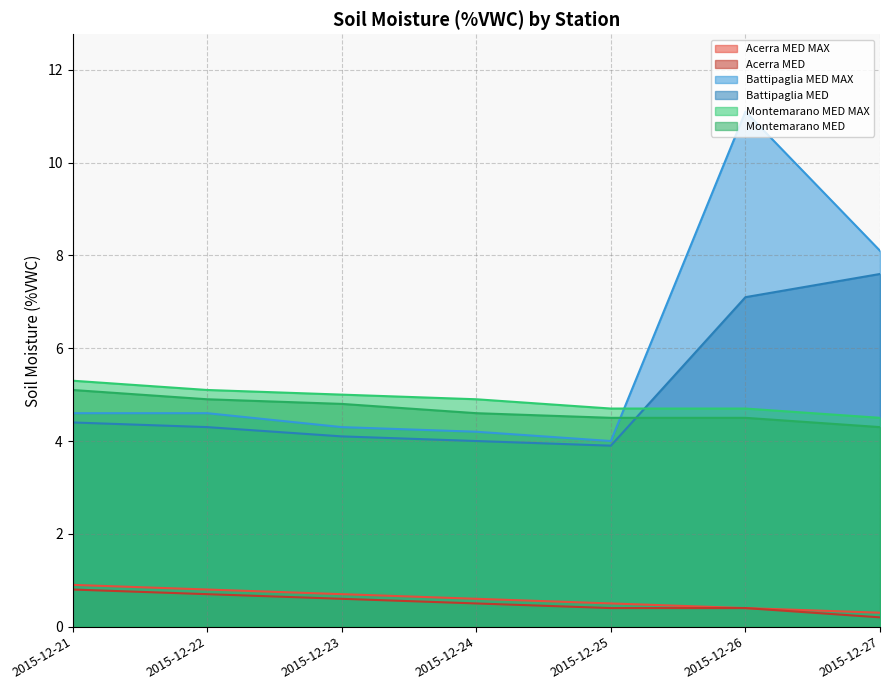

Between 2015-12-23 and 2015-12-25, which series saw the biggest shift?

Battipaglia MED MAX